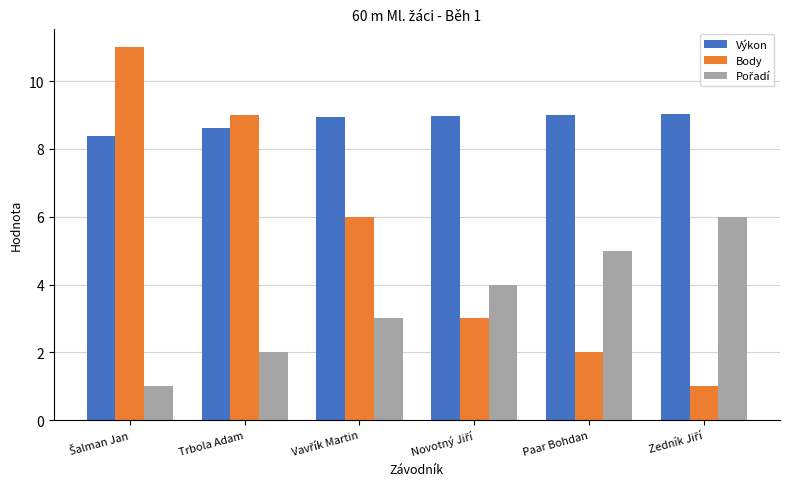

What is the minimum value shown in the chart?

1.0